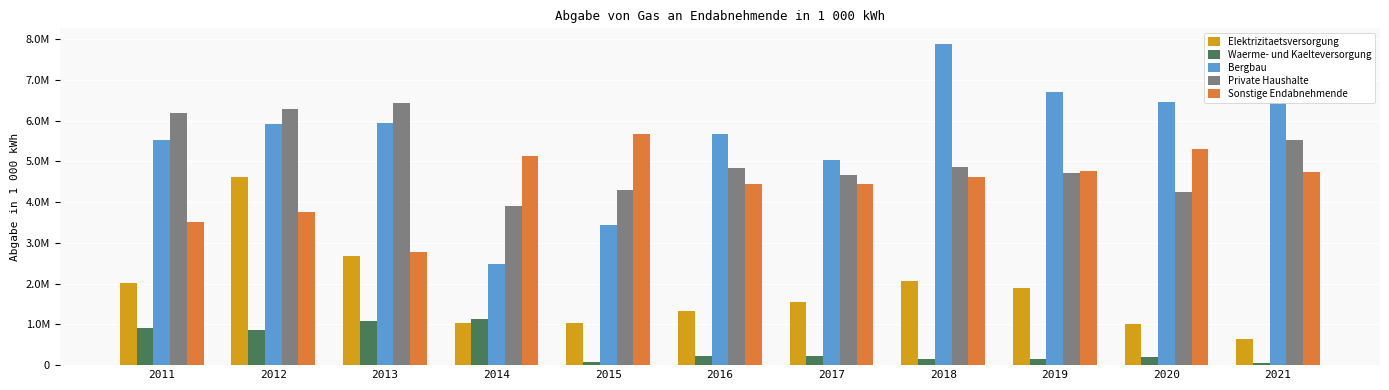

What is the average value of the Bergbau series?

5672776